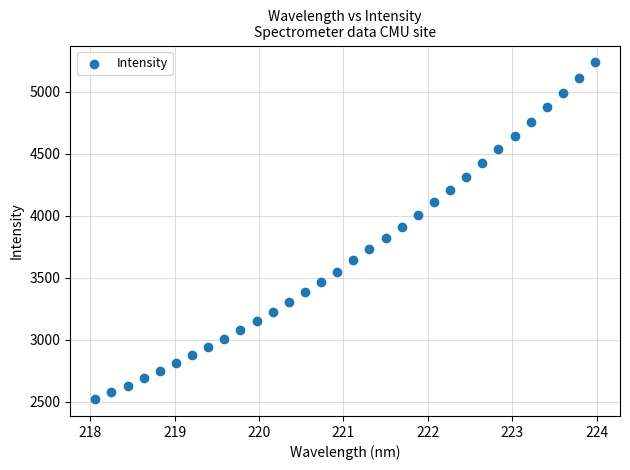

What is the range of X values (max minus min)?

5.9